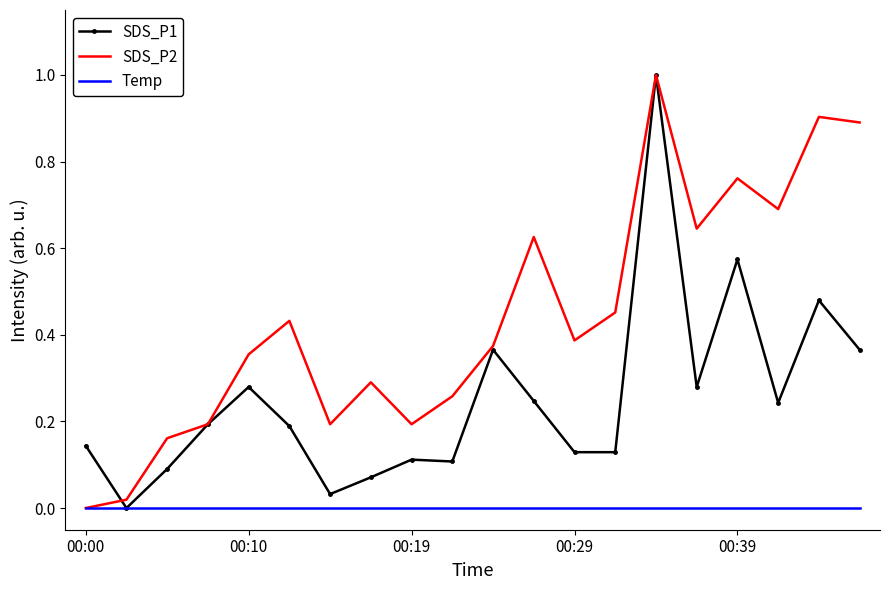

List the series in order of their overall mean, highest first.

SDS_P2, SDS_P1, Temp